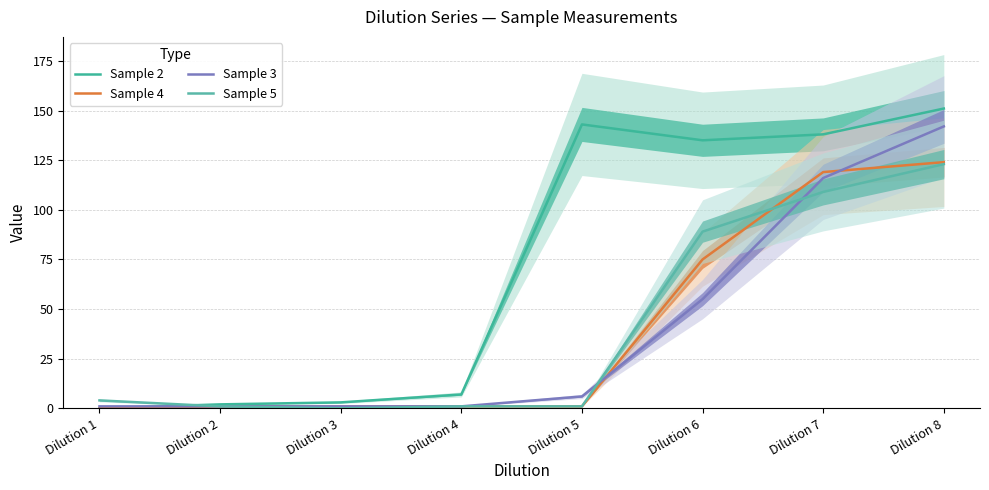

How many data points does each series have?

8